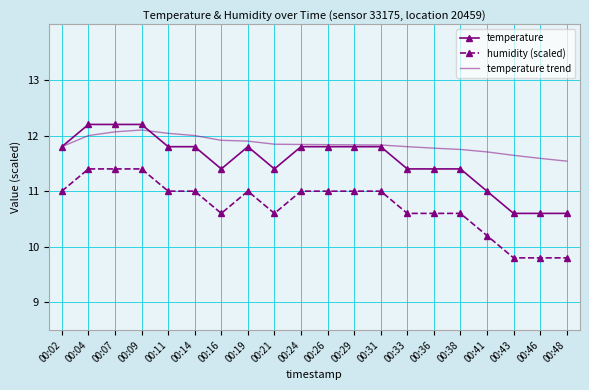

What is the maximum value shown in the chart?

12.2